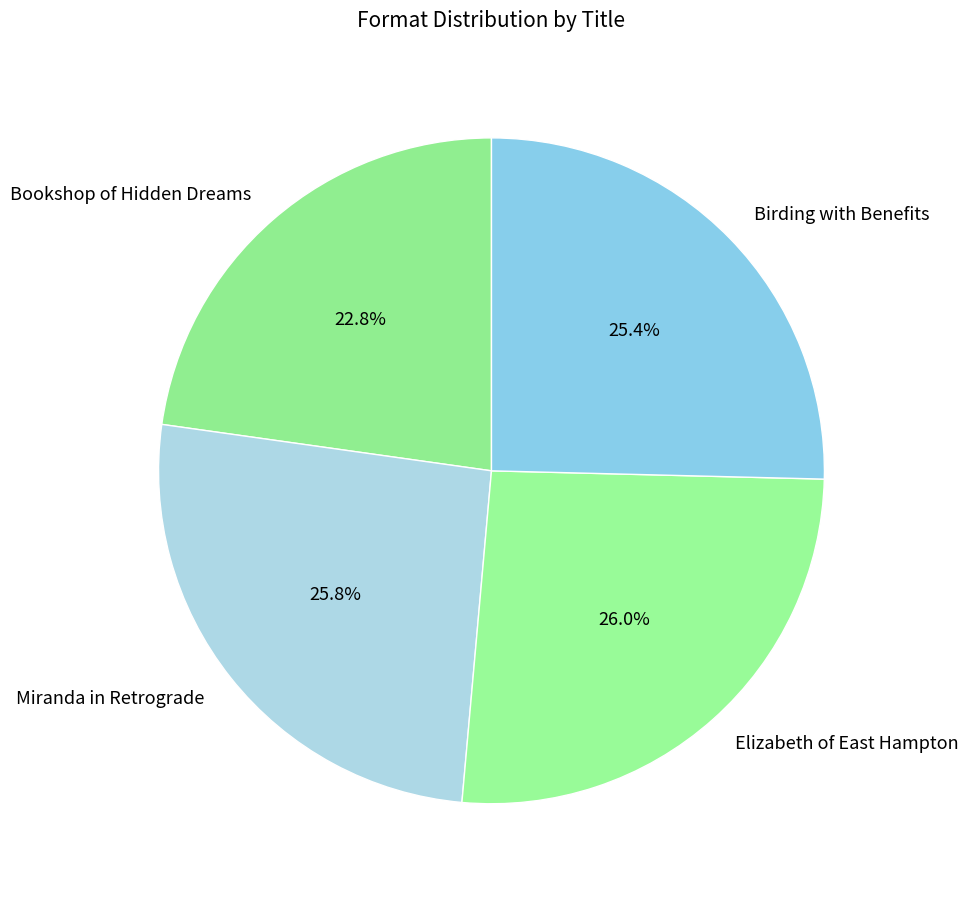

To the nearest percent, what percentage of the pie is Miranda in Retrograde?

26%